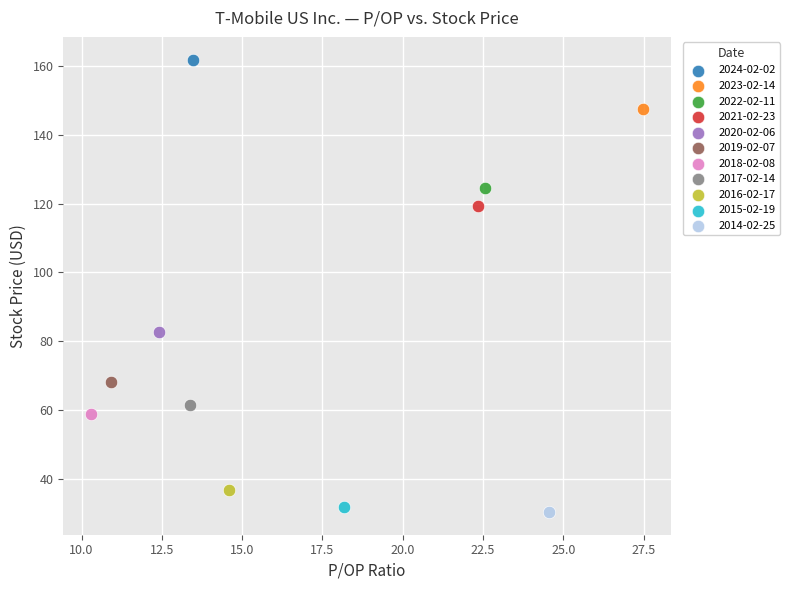

What are all the series names shown in the legend?

2024-02-02, 2023-02-14, 2022-02-11, 2021-02-23, 2020-02-06, 2019-02-07, 2018-02-08, 2017-02-14, 2016-02-17, 2015-02-19, 2014-02-25